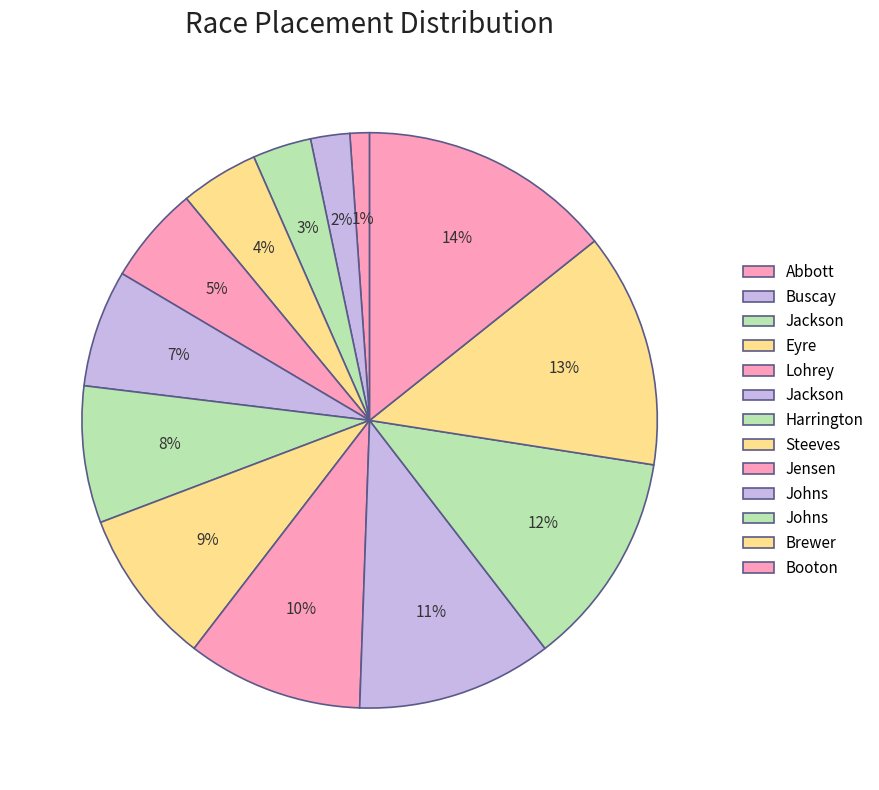

Count the number of slices in the pie.

13